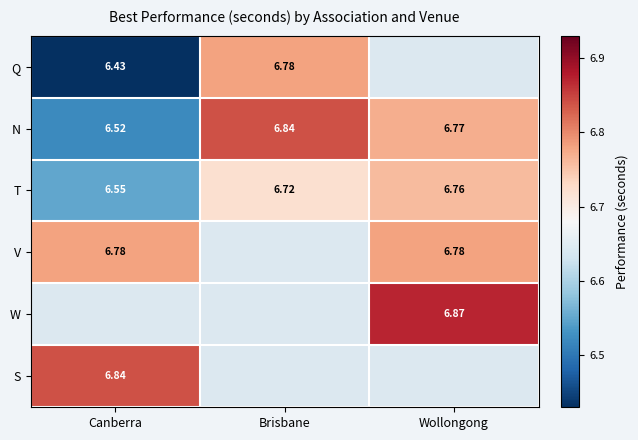

Rank the categories by T value from highest to lowest.

Wollongong, Brisbane, Canberra